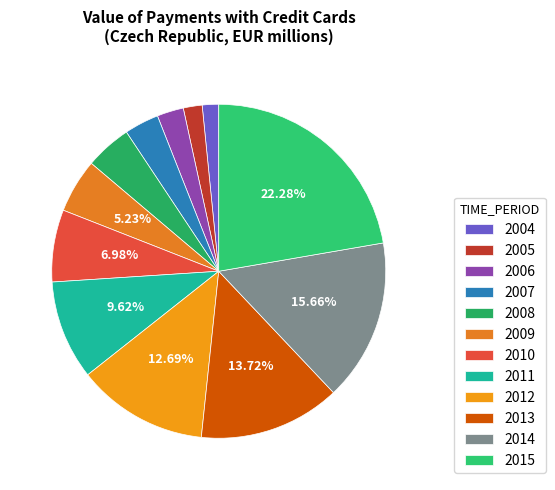

Which slice is the smallest?

2004